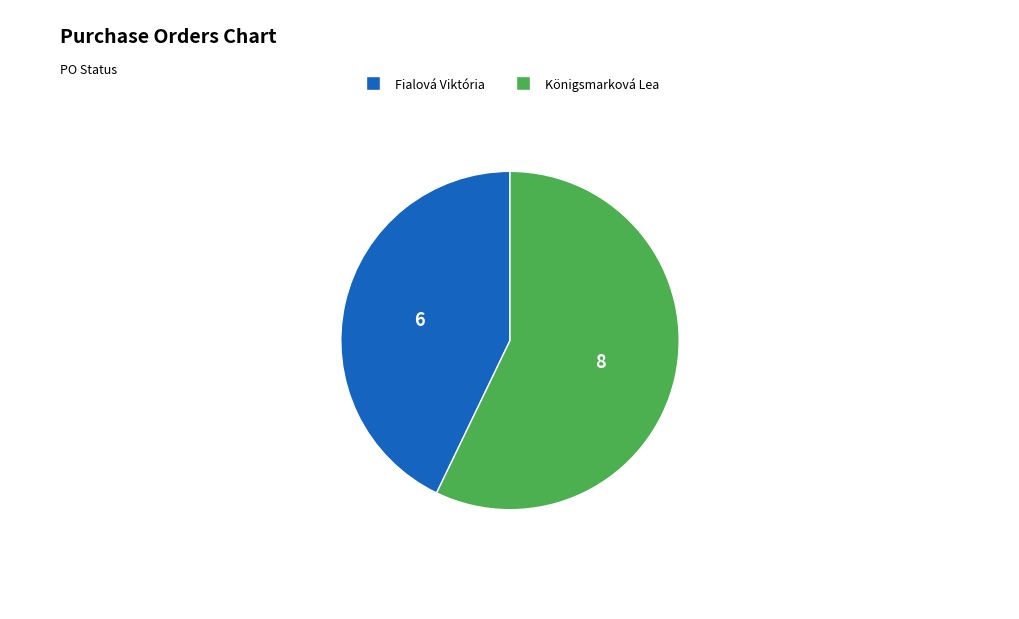

Which has a higher value, Fialová Viktória or Königsmarková Lea?

Königsmarková Lea